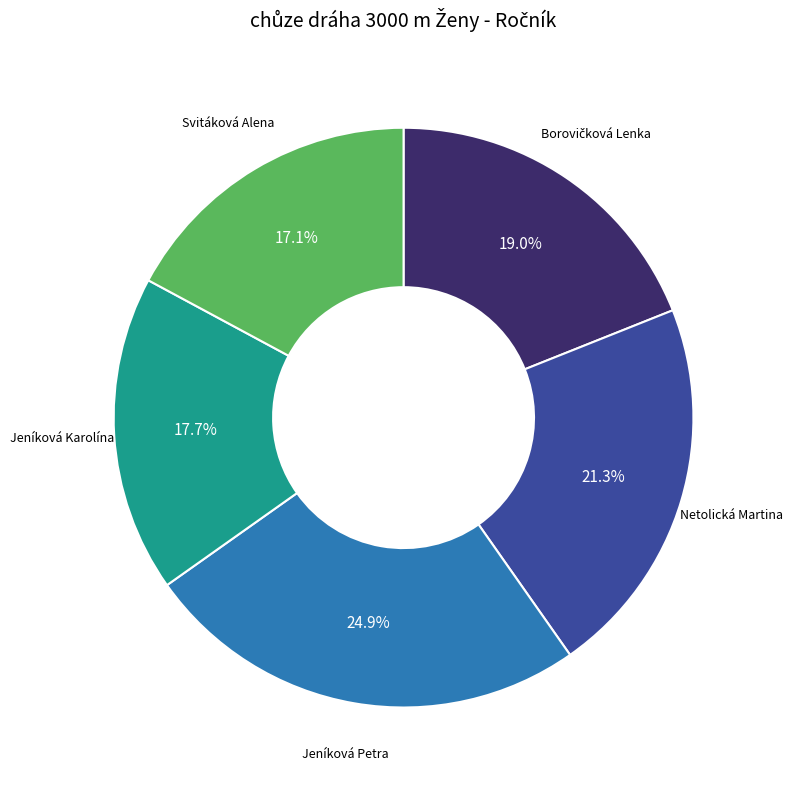

To the nearest percent, what percentage of the pie is Jeníková Karolína?

18%